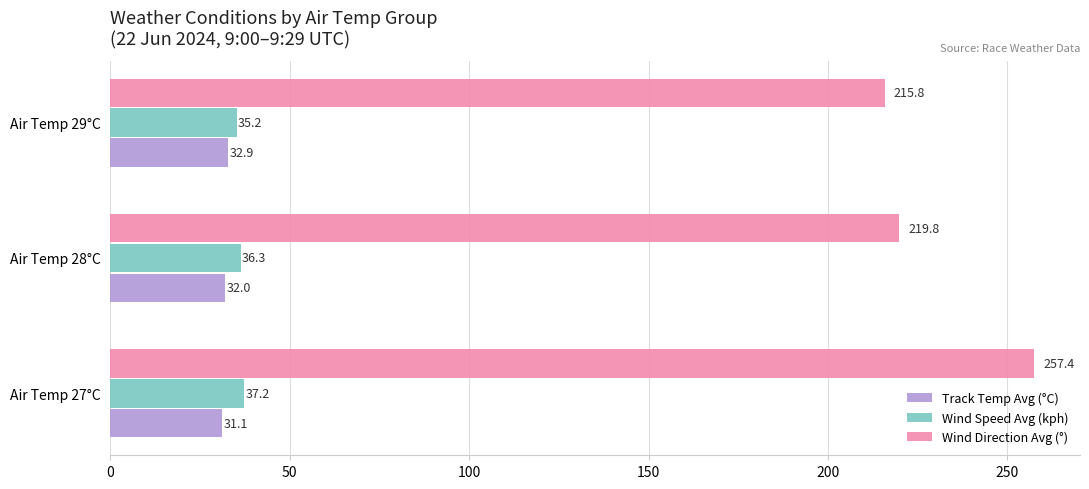

The Track Temp Avg (°C) series shows 32.9 at Air Temp 29°C. True or false?

True